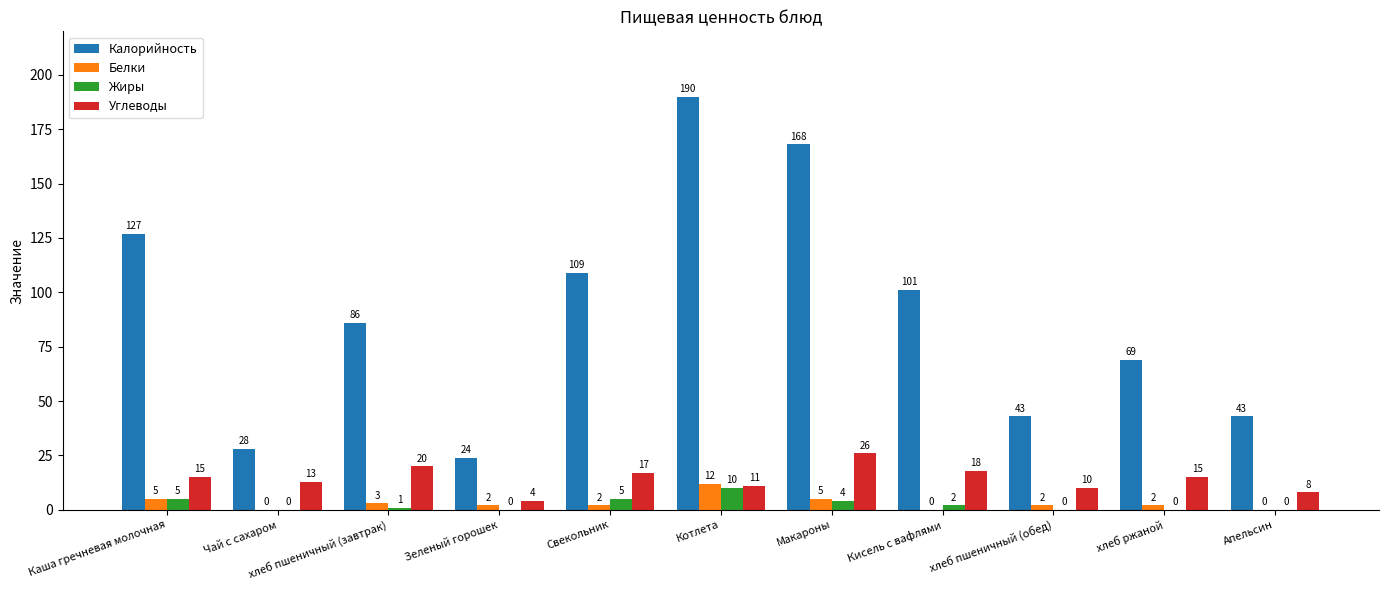

Reading right to left, transcribe all the data shown in this chart.

Калорийность: Апельсин=43	хлеб ржаной=69	хлеб пшеничный (обед)=43	Кисель с вафлями=101	Макароны=168	Котлета=190	Свекольник=109	Зеленый горошек=24	хлеб пшеничный (завтрак)=86	Чай с сахаром=28	Каша гречневая молочная=127
Белки: Апельсин=0	хлеб ржаной=2	хлеб пшеничный (обед)=2	Кисель с вафлями=0	Макароны=5	Котлета=12	Свекольник=2	Зеленый горошек=2	хлеб пшеничный (завтрак)=3	Чай с сахаром=0	Каша гречневая молочная=5
Жиры: Апельсин=0	хлеб ржаной=0	хлеб пшеничный (обед)=0	Кисель с вафлями=2	Макароны=4	Котлета=10	Свекольник=5	Зеленый горошек=0	хлеб пшеничный (завтрак)=1	Чай с сахаром=0	Каша гречневая молочная=5
Углеводы: Апельсин=8	хлеб ржаной=15	хлеб пшеничный (обед)=10	Кисель с вафлями=18	Макароны=26	Котлета=11	Свекольник=17	Зеленый горошек=4	хлеб пшеничный (завтрак)=20	Чай с сахаром=13	Каша гречневая молочная=15